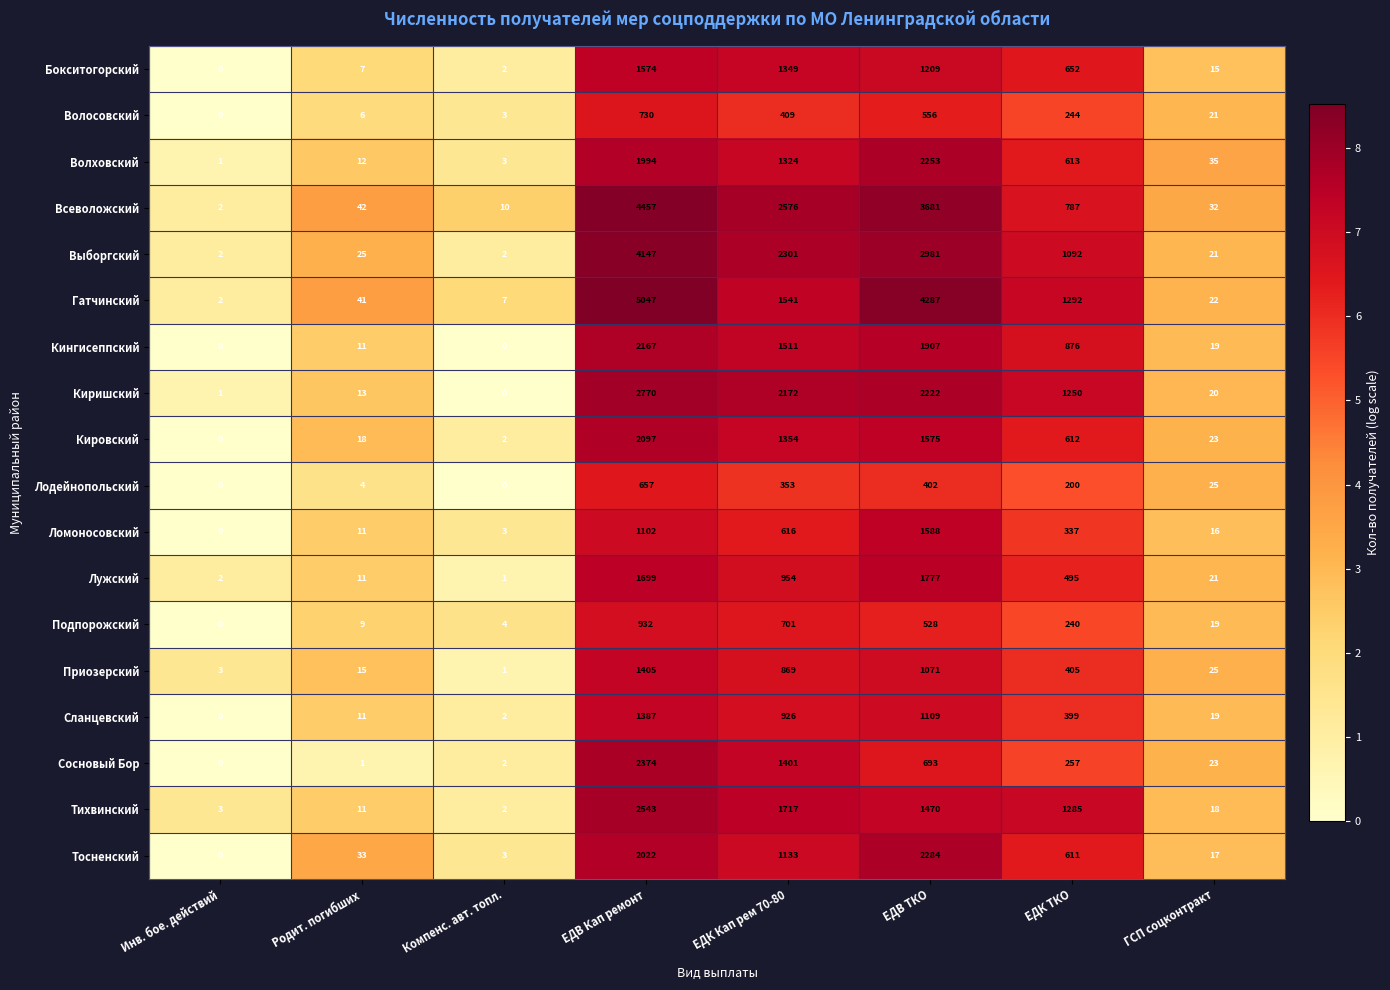

The value of Выборгский at ЕДВ ТКО is 4411. True or false?

False